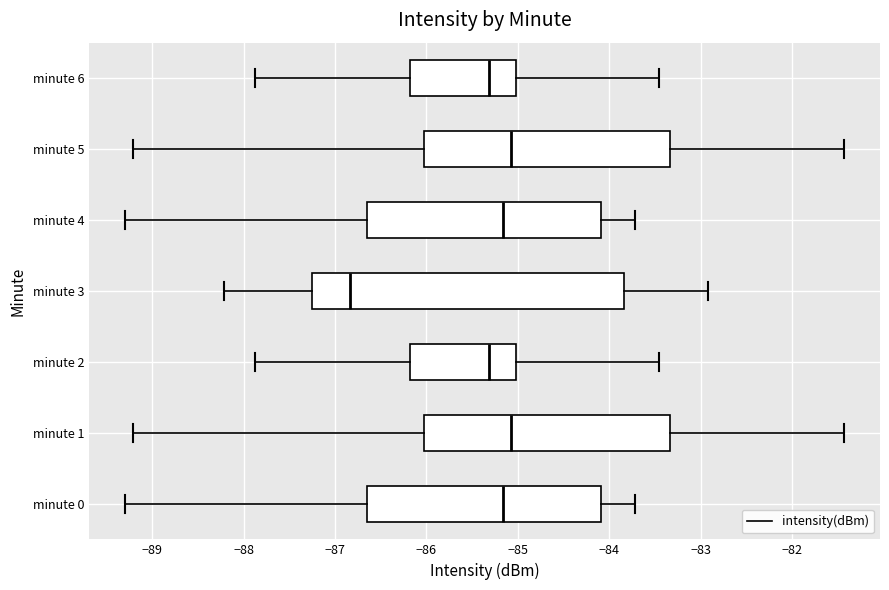

Reading bottom to top, transcribe this box plot: for each box, give where its median line is, the range the box spans, and where its two whiskers end, as read against the x-axis. The values are not printed on the chart, so give them approximately, as read against the axis.

minute 0: median -85.2, box -86.7 to -84.1, whiskers -89.3 to -83.7
minute 1: median -85.1, box -86.0 to -83.3, whiskers -89.2 to -81.4
minute 2: median -85.3, box -86.2 to -85.0, whiskers -87.9 to -83.5
minute 3: median -86.8, box -87.2 to -83.8, whiskers -88.2 to -82.9
minute 4: median -85.2, box -86.7 to -84.1, whiskers -89.3 to -83.7
minute 5: median -85.1, box -86.0 to -83.3, whiskers -89.2 to -81.4
minute 6: median -85.3, box -86.2 to -85.0, whiskers -87.9 to -83.5